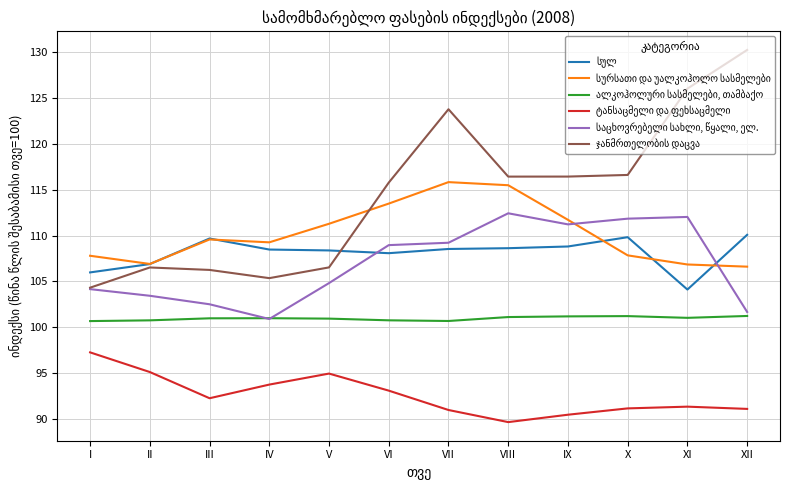

What is the total value across all series at I?

620.1